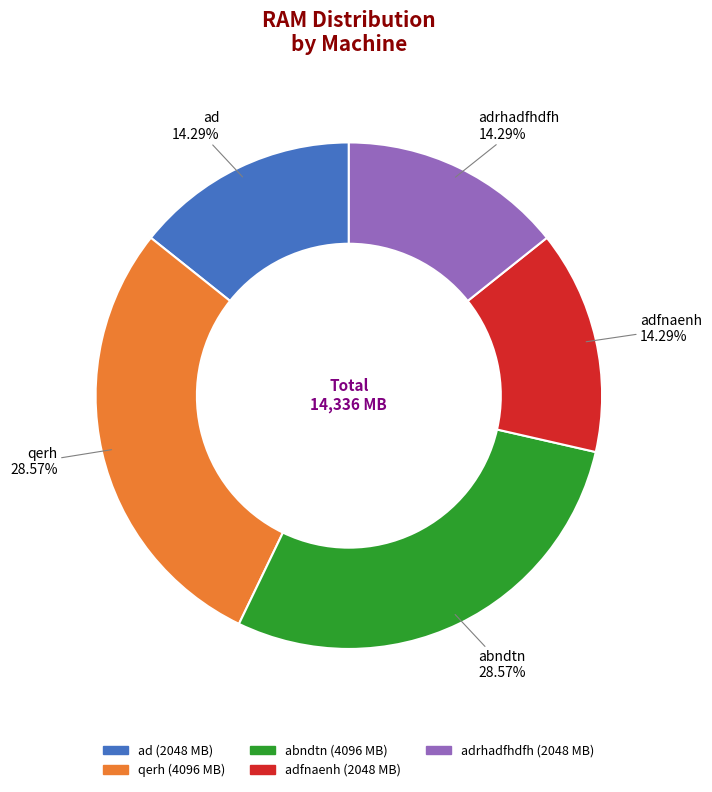

Is there a majority slice in this chart?

No